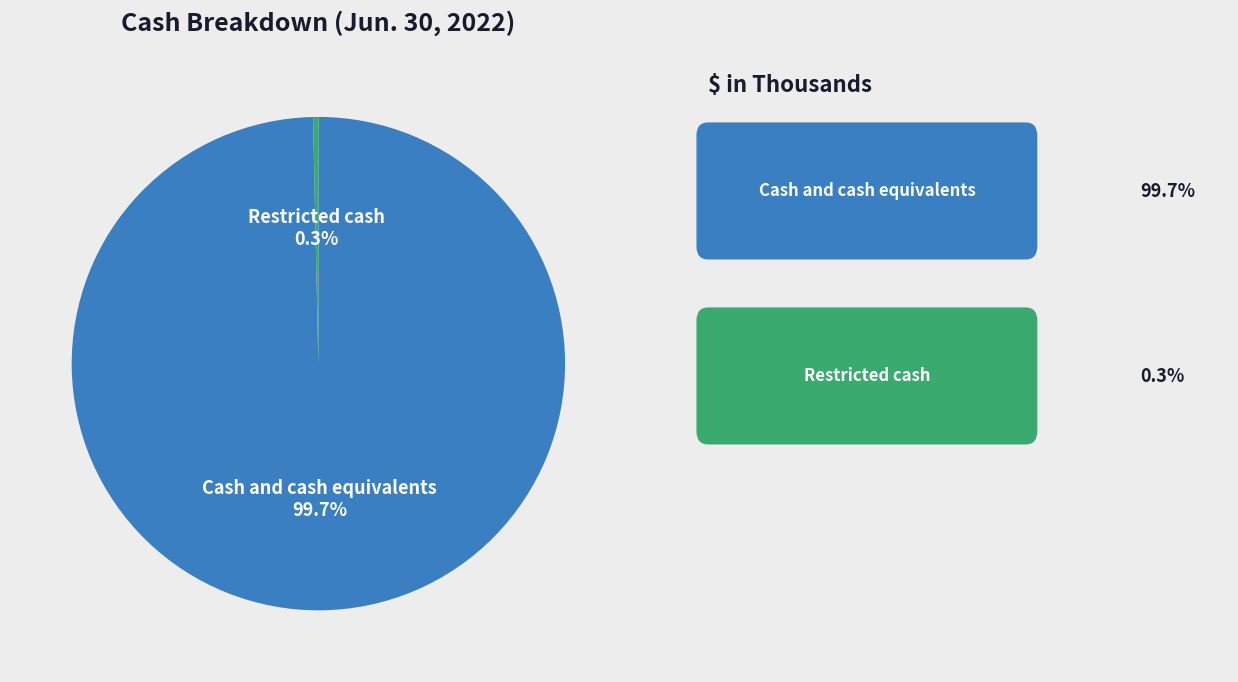

What is the majority slice?

Cash and cash equivalents